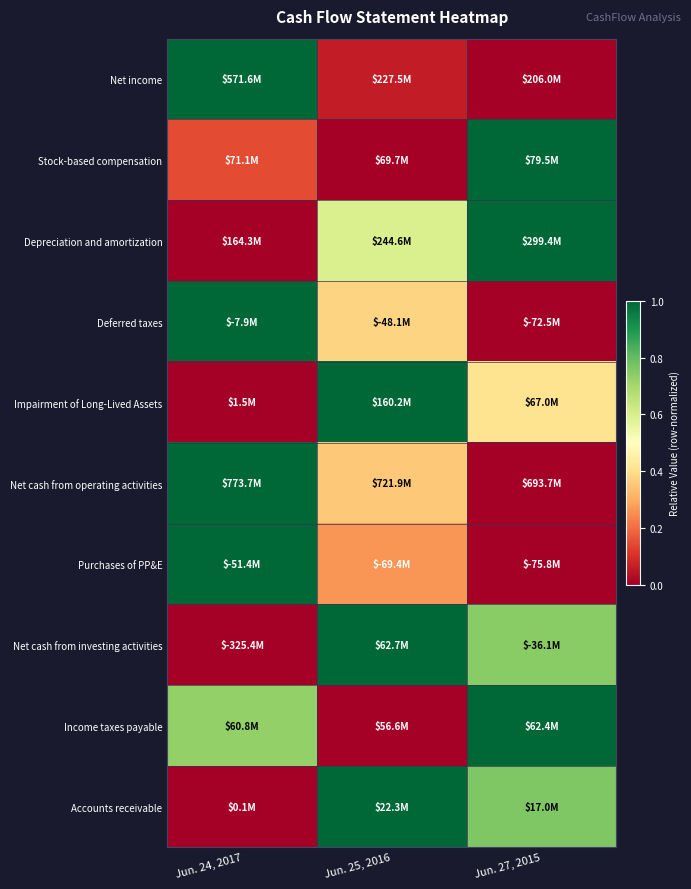

At which category does the chart reach its minimum across all series?

Jun. 27, 2015